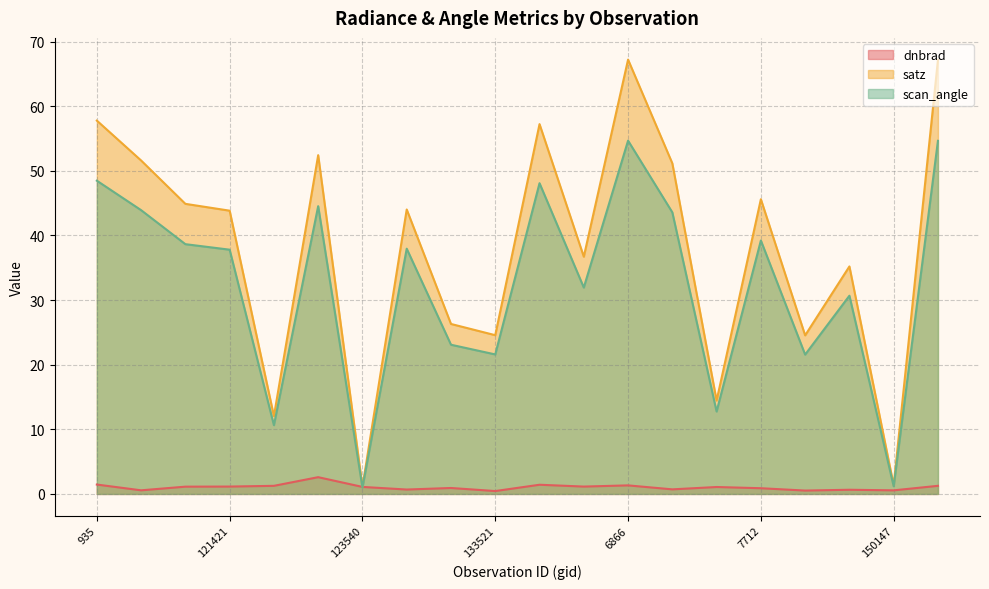

Where is the first local maximum for dnbrad?

4283